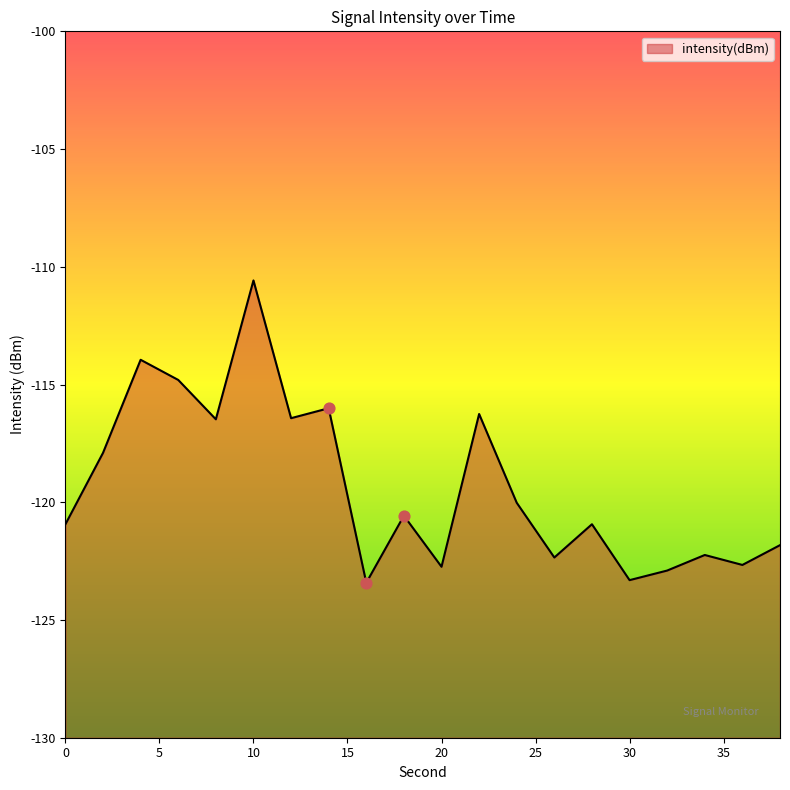

Between 24 and 6, which is larger?

6